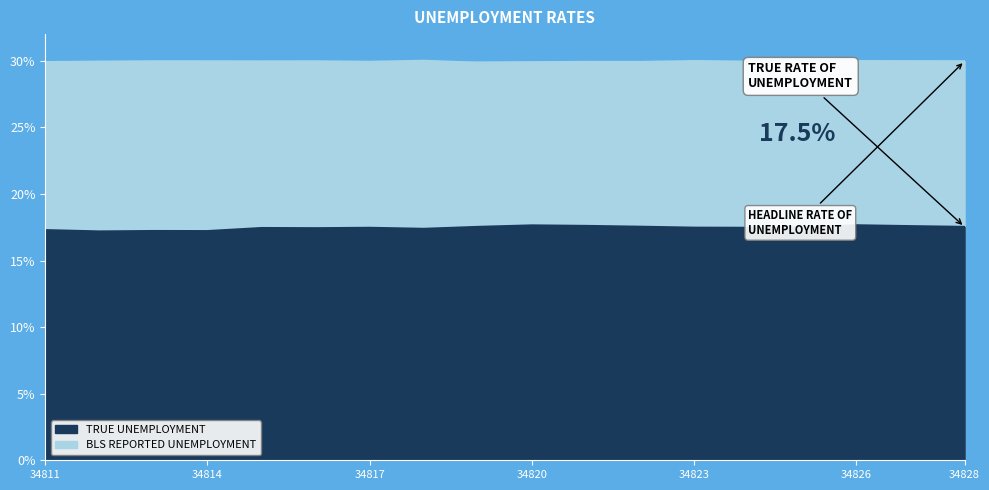

Which series has the largest total across all categories?

BLS REPORTED UNEMPLOYMENT